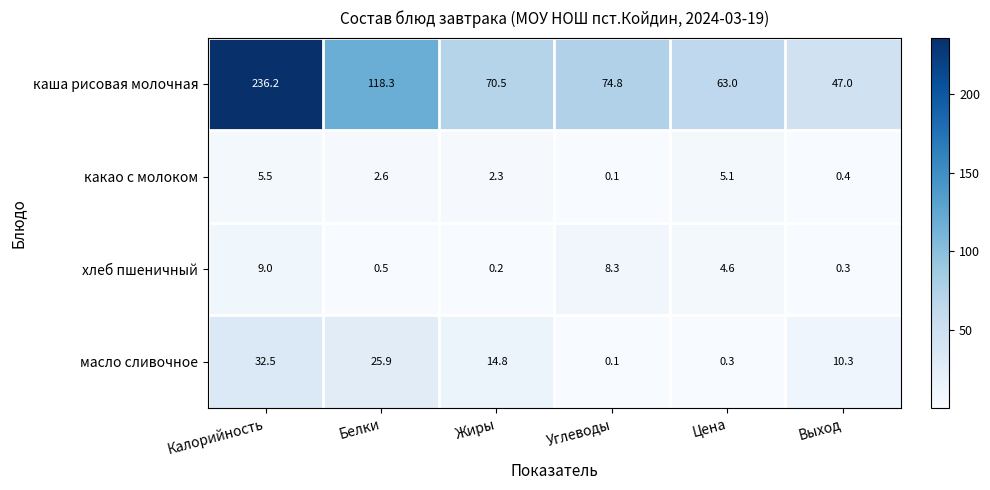

What is the sum of all хлеб пшеничный values?

22.9